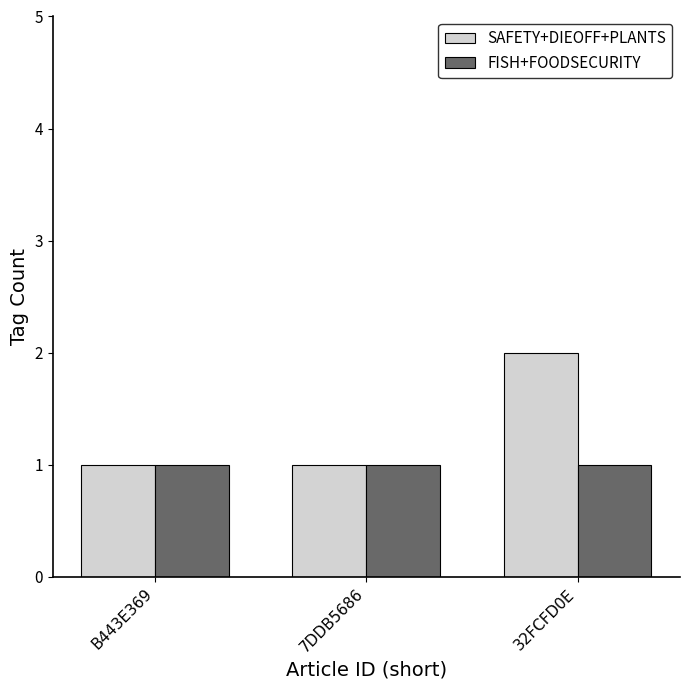

True or false: FISH+FOODSECURITY has a value of 0 at 7DDB5686.

False